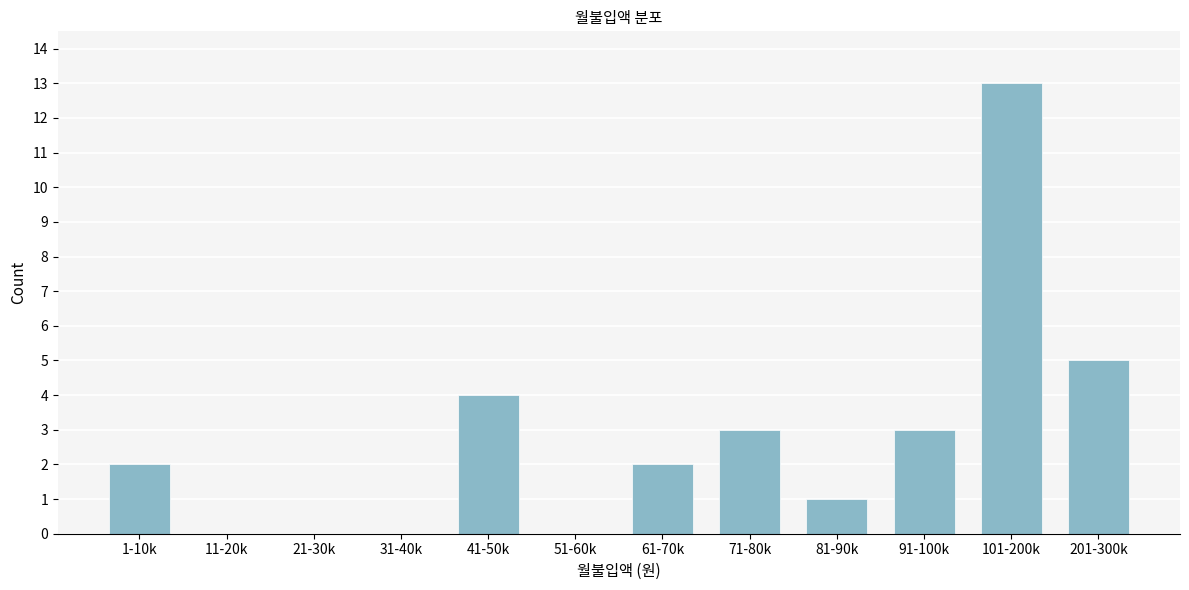

Reading left to right, transcribe all the data shown in this chart.

1-10k=2	11-20k=0	21-30k=0	31-40k=0	41-50k=4	51-60k=0	61-70k=2	71-80k=3	81-90k=1	91-100k=3	101-200k=13	201-300k=5